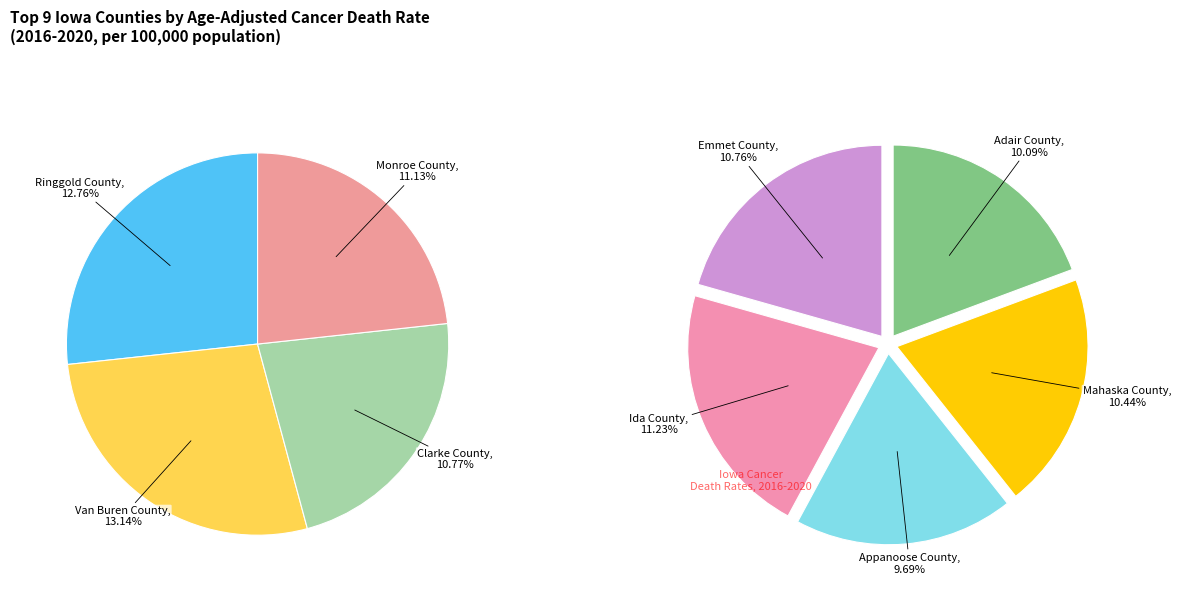

Rank the categories by value from highest to lowest.

Van Buren County, Ringgold County, Ida County, Monroe County, Clarke County, Emmet County, Mahaska County, Adair County, Appanoose County